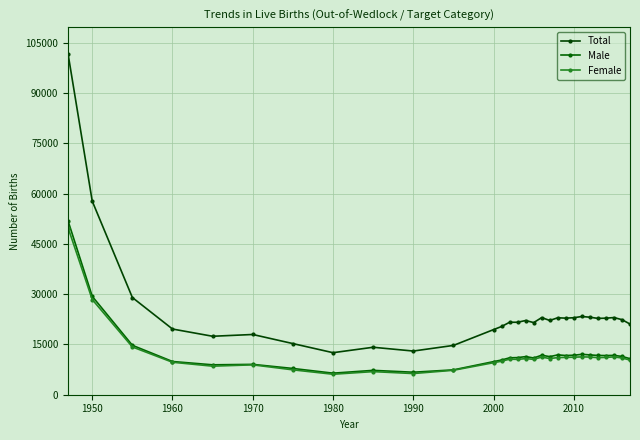

How many lines are shown in the chart?

3